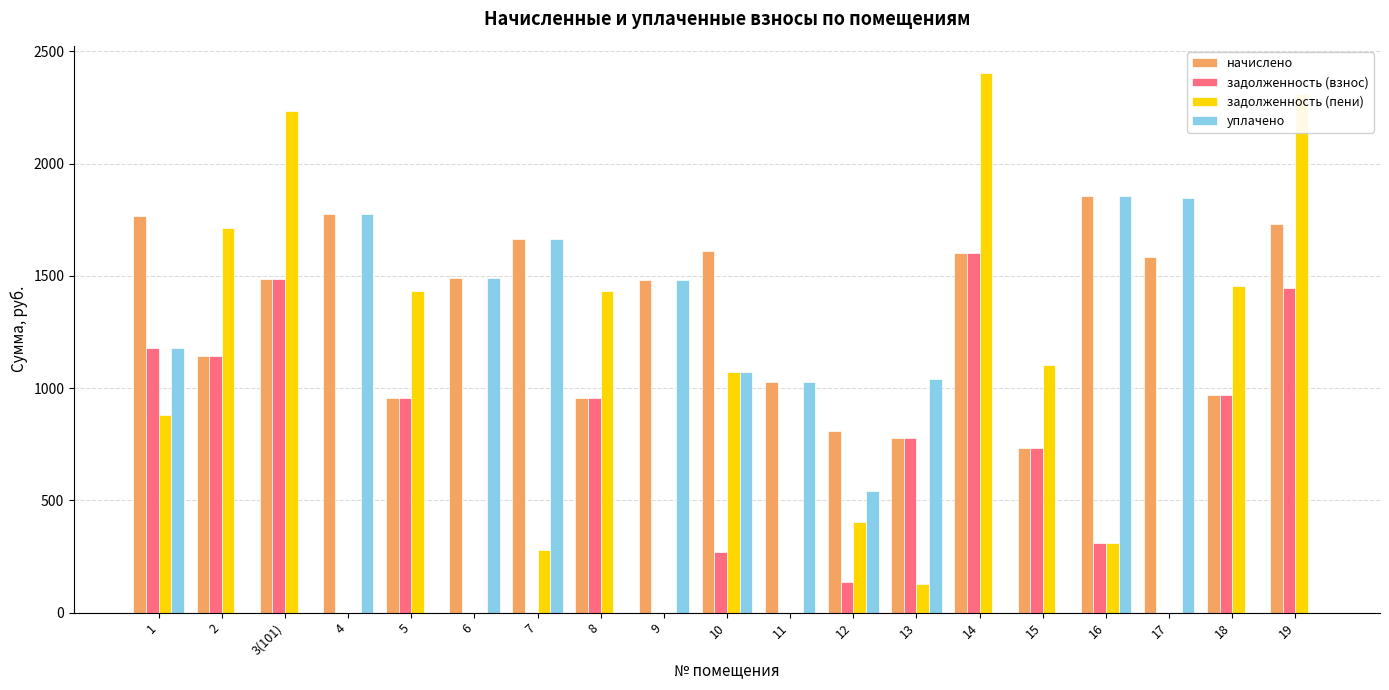

The value of начислено at 9 is 1984.9. True or false?

False